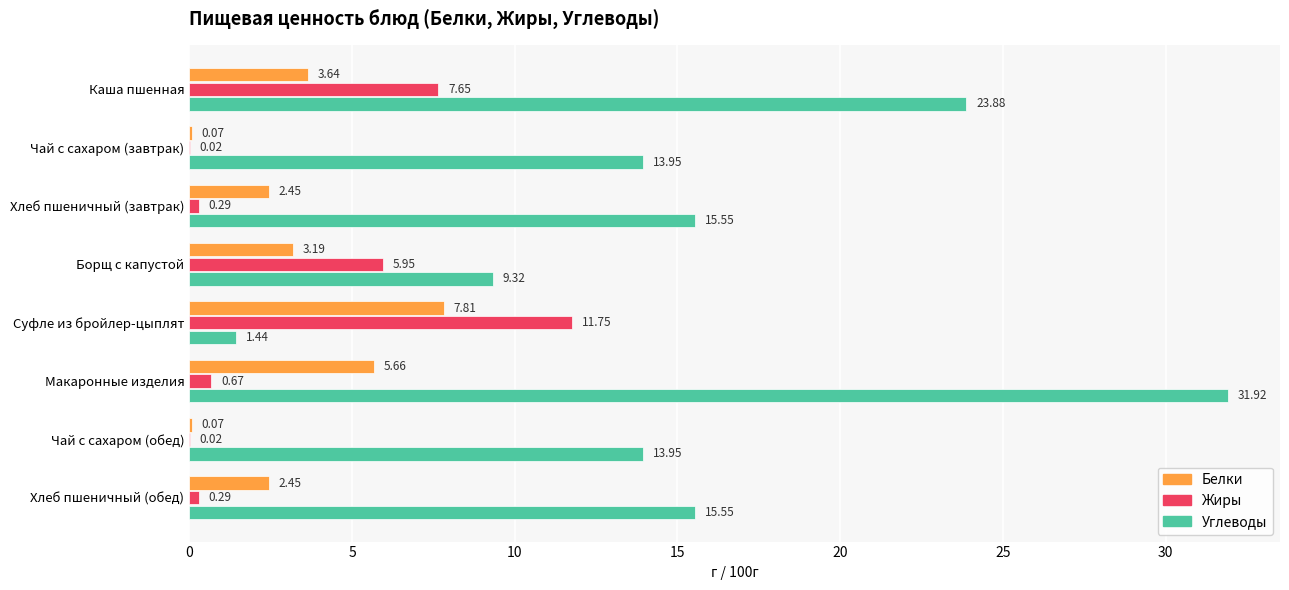

Which series changed the most between Борщ с капустой and Чай с сахаром (обед)?

Жиры